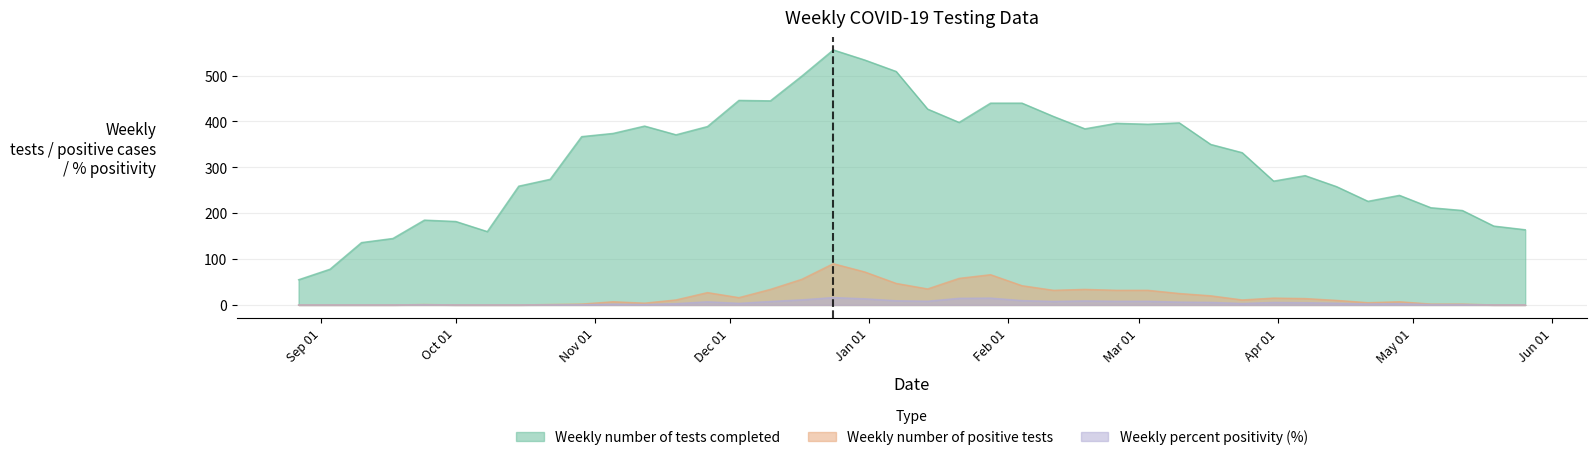

What are all the series names shown in the legend?

Weekly number of tests completed, Weekly number of positive tests, Weekly percent positivity (%)